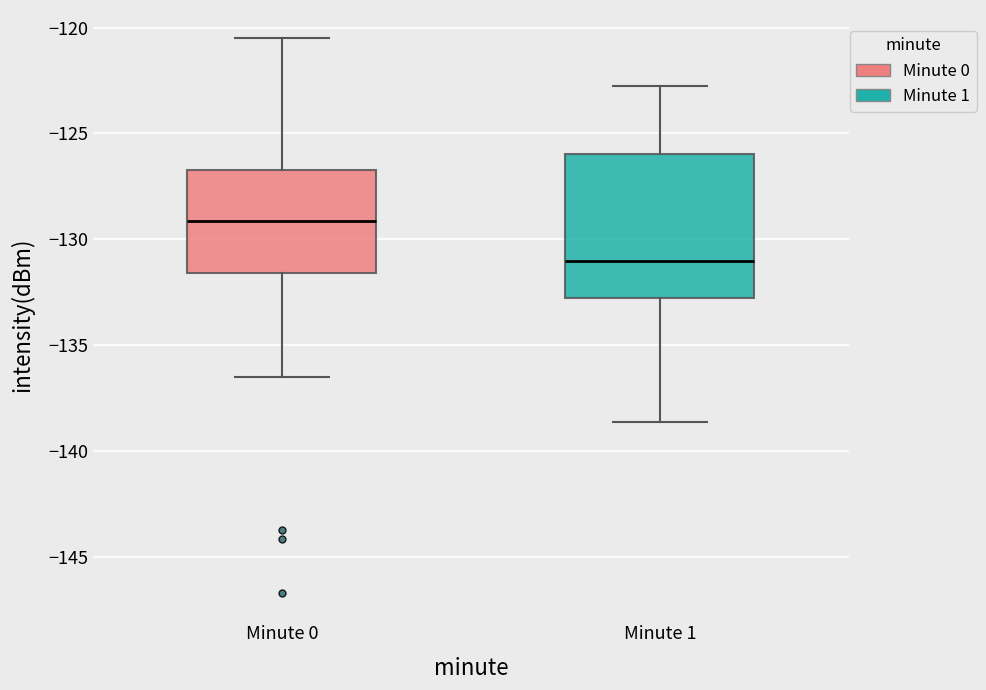

Where is the upper edge of the box for Minute 0 on the y-axis? The values are not printed on the chart, so give them approximately, as read against the axis.

-126.5